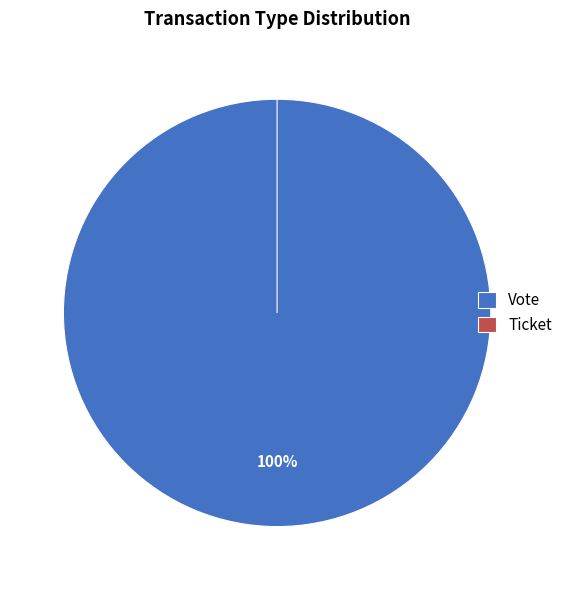

Combined, do Ticket and Vote account for over 50%?

Yes